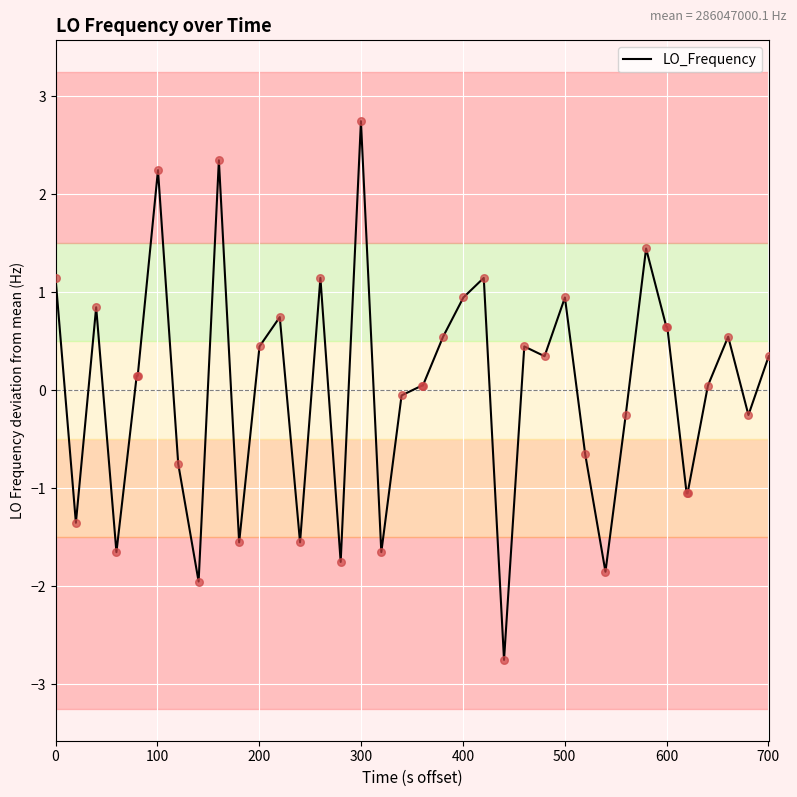

What is the smallest value displayed?

-2.8